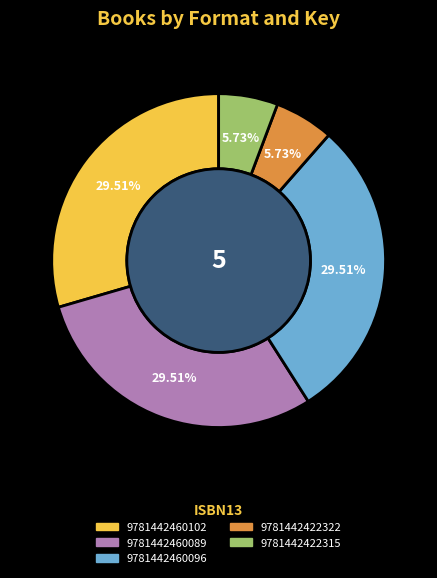

Is it true that 9781442460102 is 37% of the pie?

False